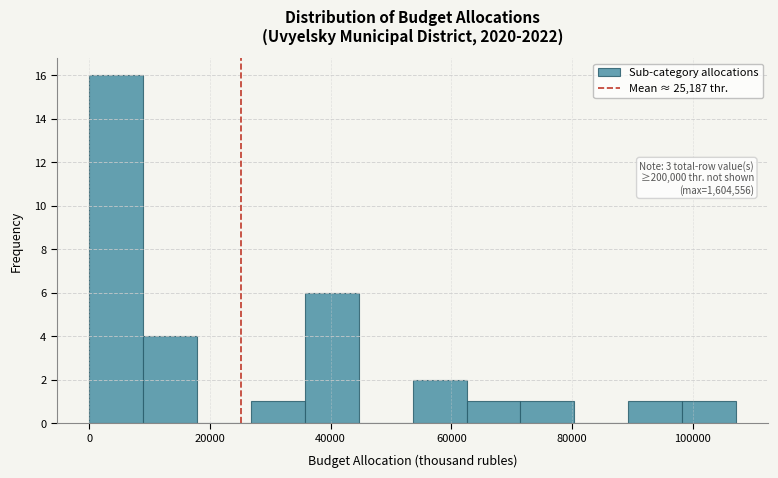

Which range on the x-axis has the tallest bar?

0 to 8000